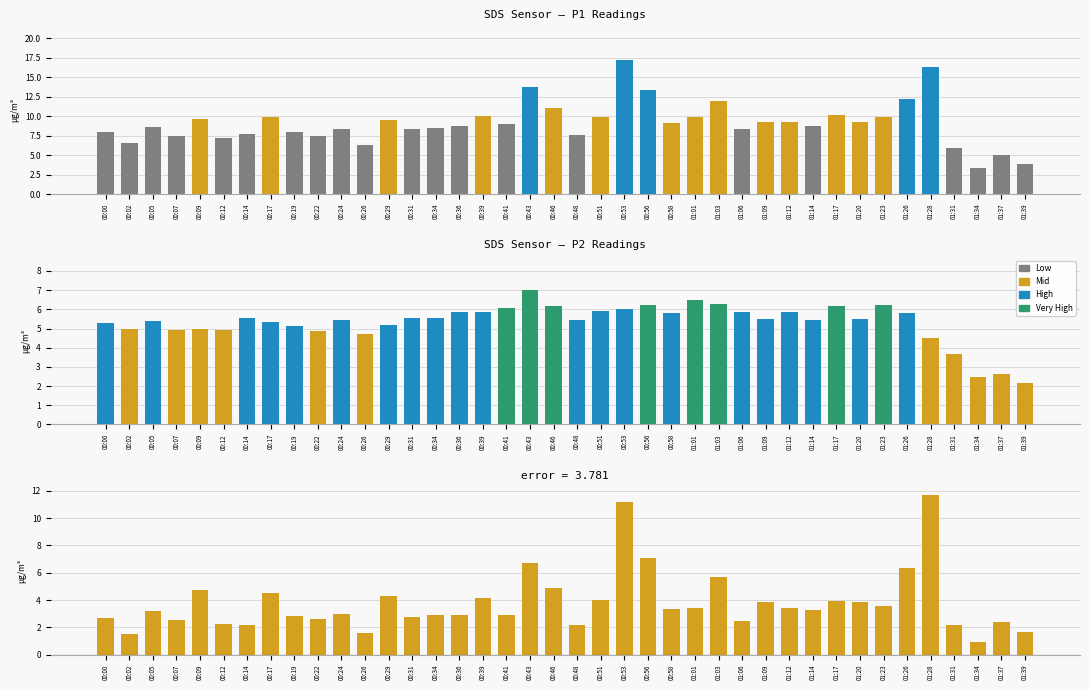

Rank the series by their average value, from lowest to highest.

SDS_P1 - SDS_P2, SDS_P2, SDS_P1